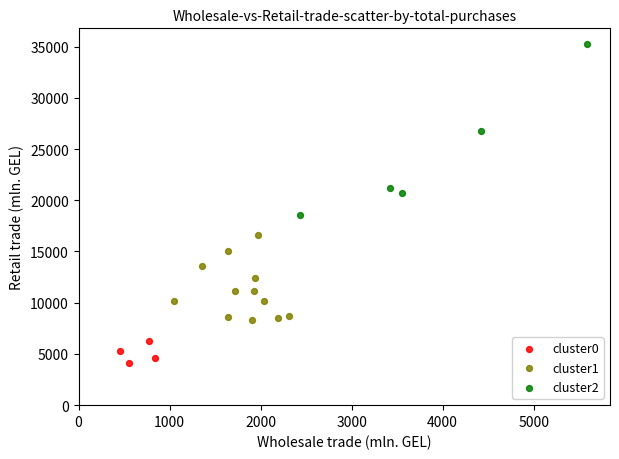

Which series contains the highest Y value?

cluster2